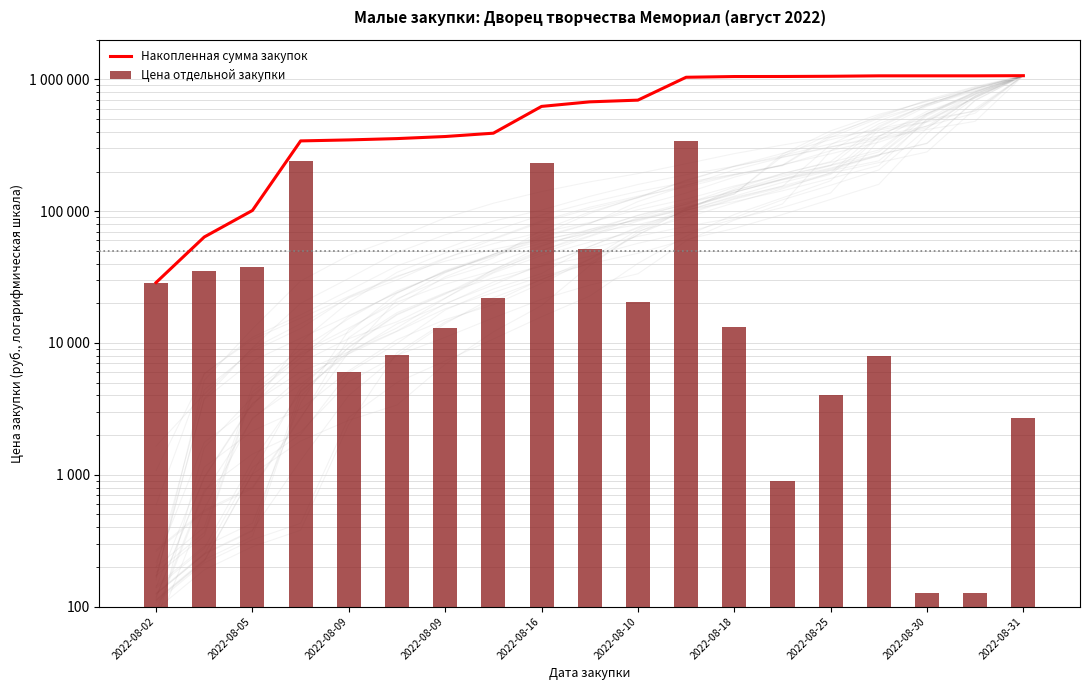

Are the bars grouped side by side (vs. stacked)?

No